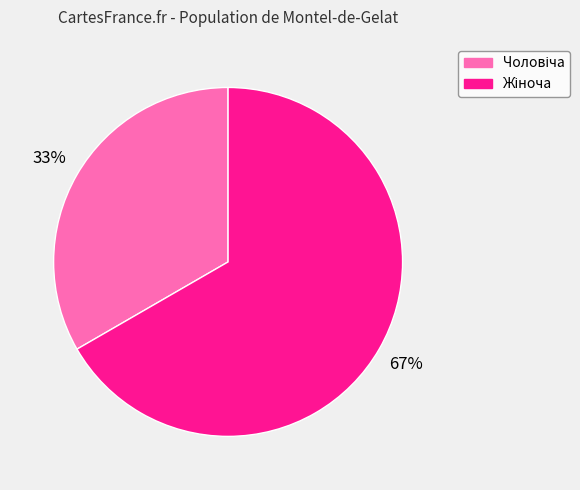

To the nearest percent, what is the average slice percentage?

50%